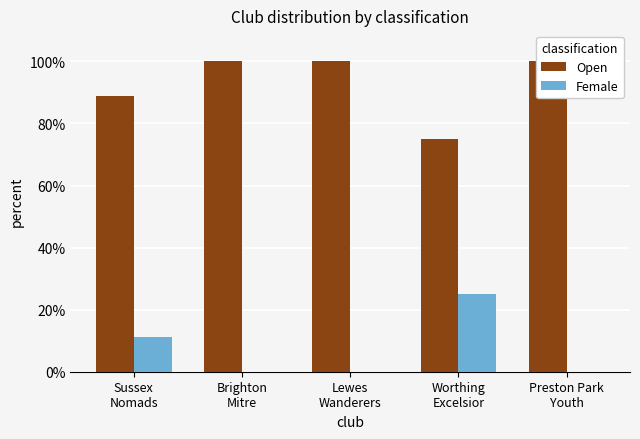

What is the highest value of the Female series?

25.0